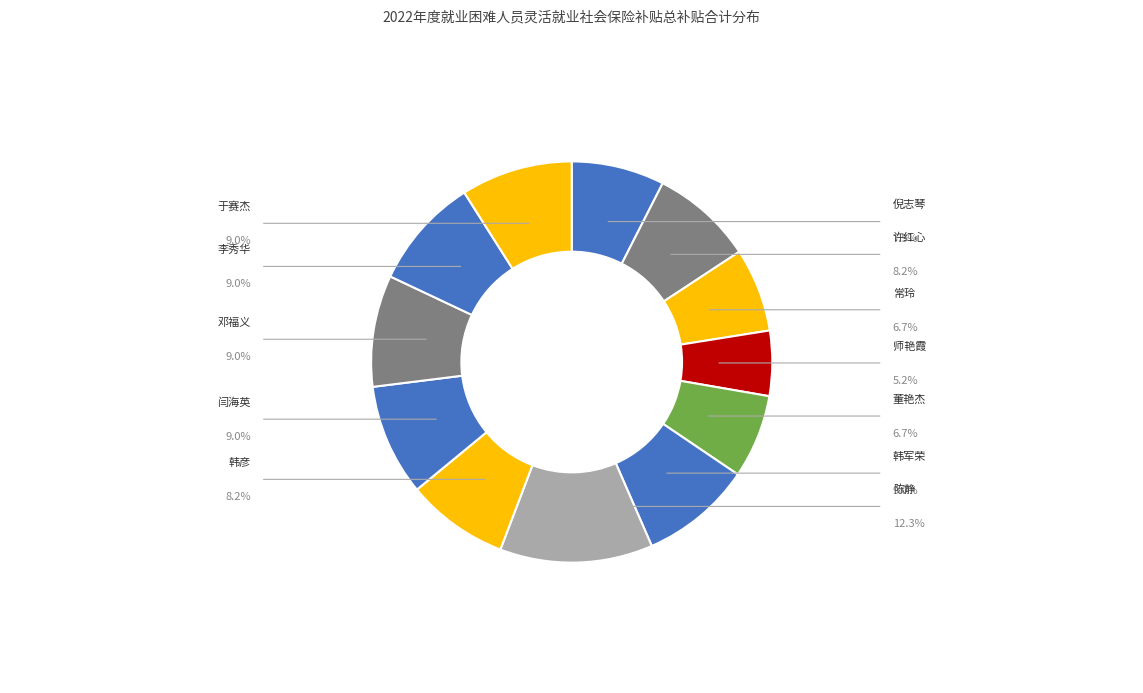

Which slice is the largest?

陈静